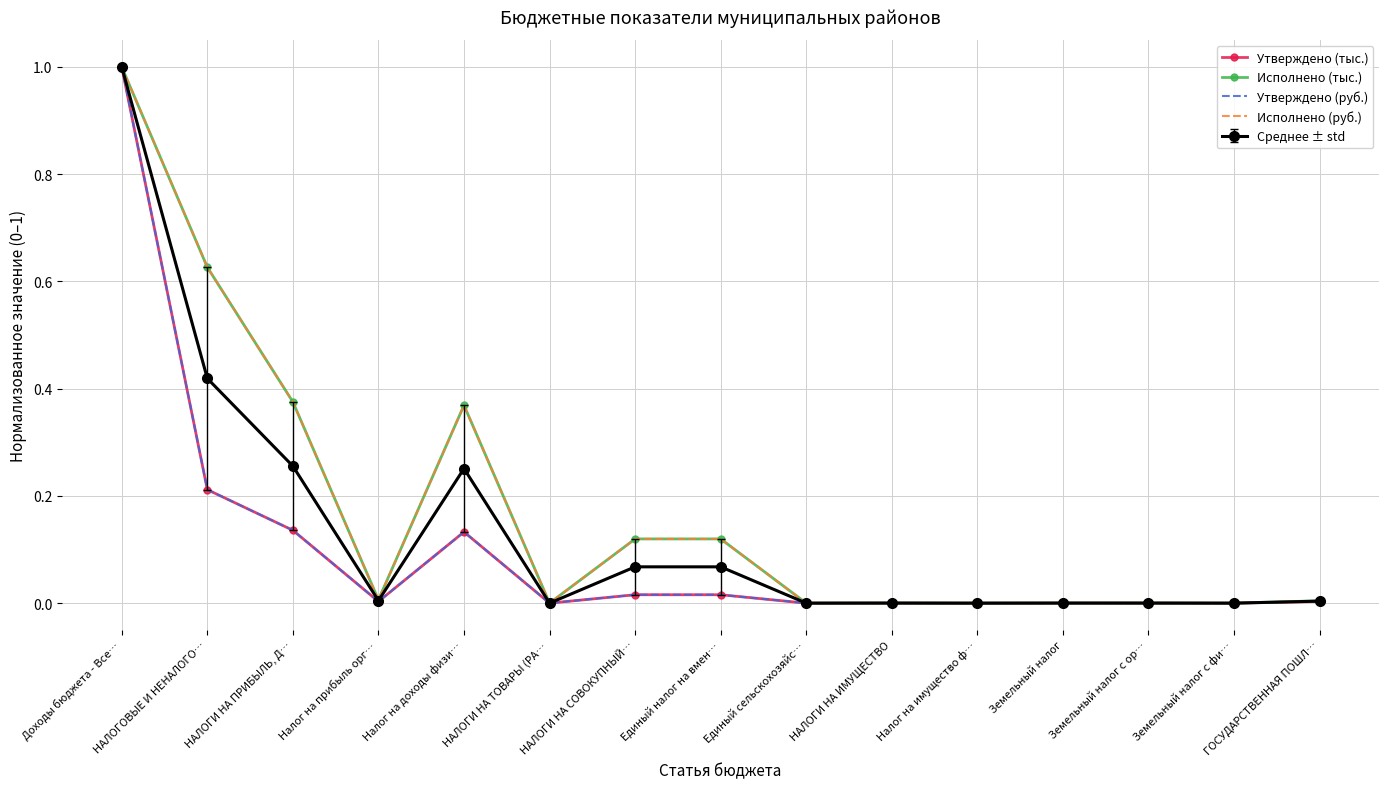

What is the greatest value displayed?

1.0